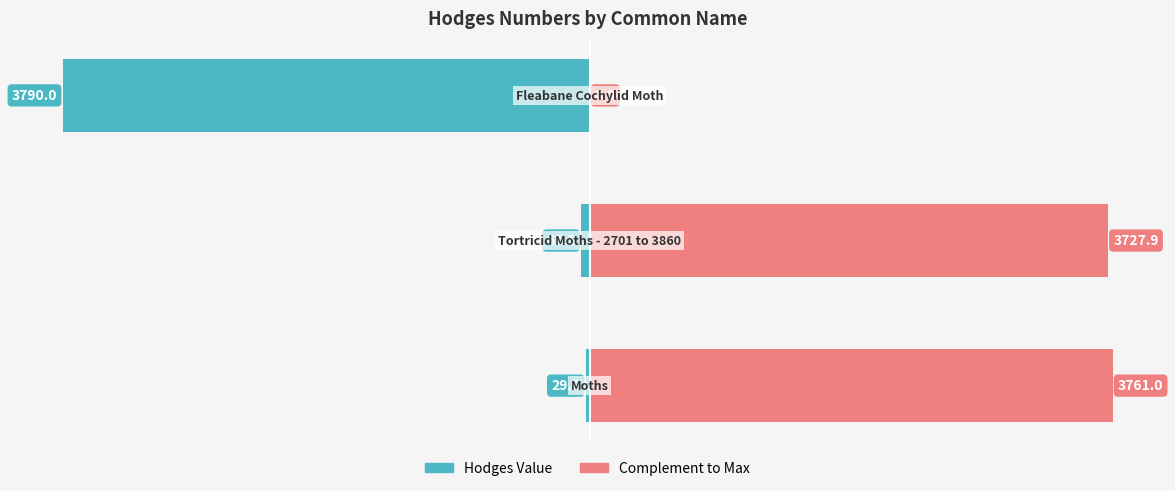

Count the number of data series in this chart.

2